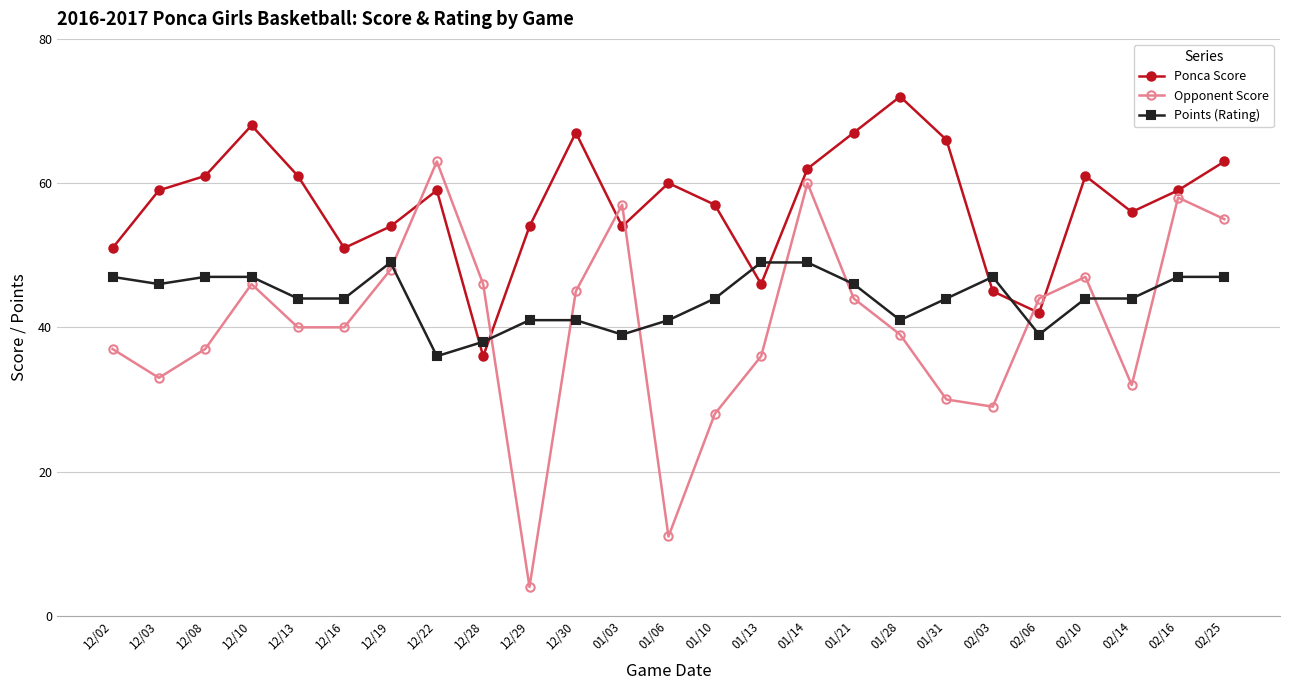

The value of Points (Rating) at 02/10 is 44. True or false?

True